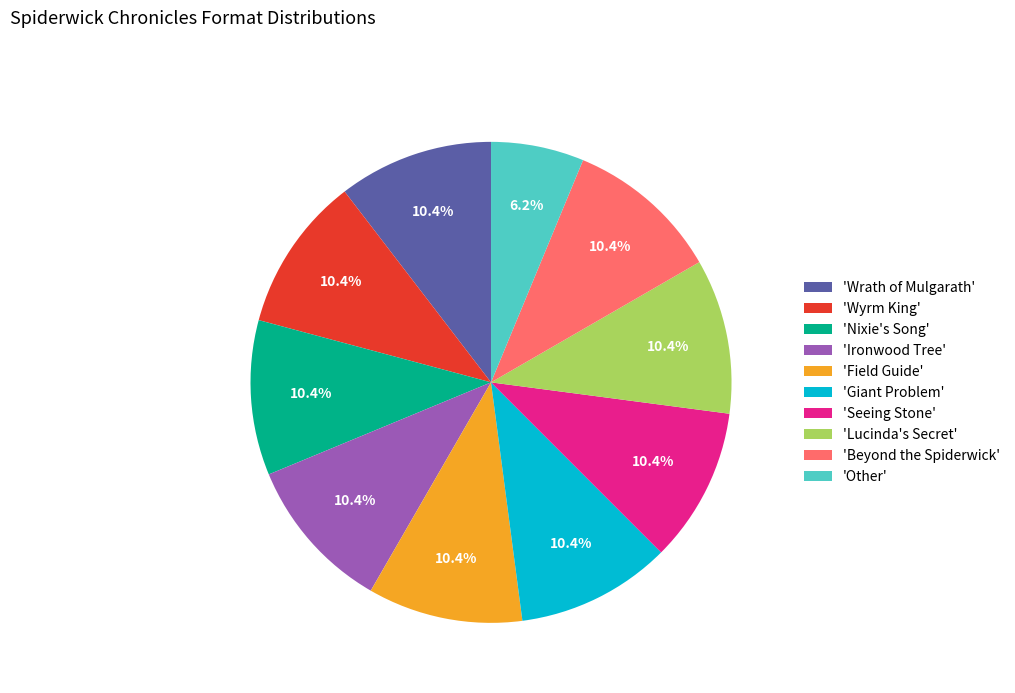

What is the smallest slice in the pie chart?

'Other'